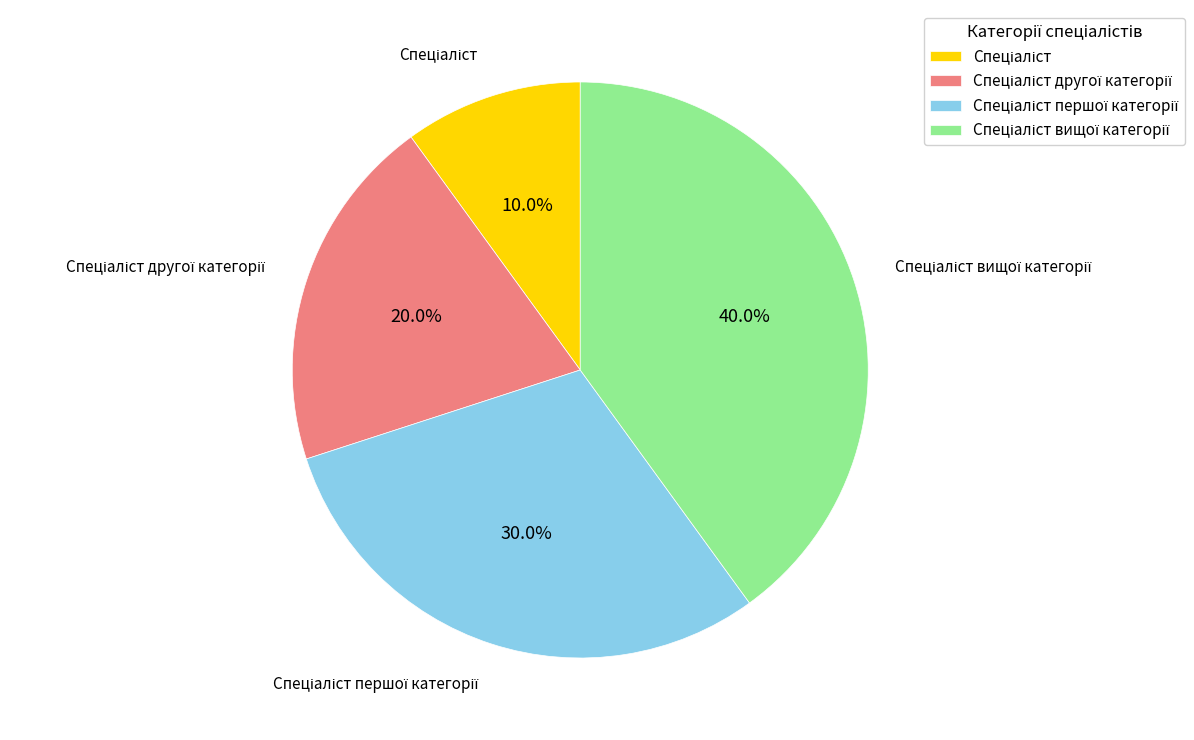

Is there a majority slice in this chart?

No